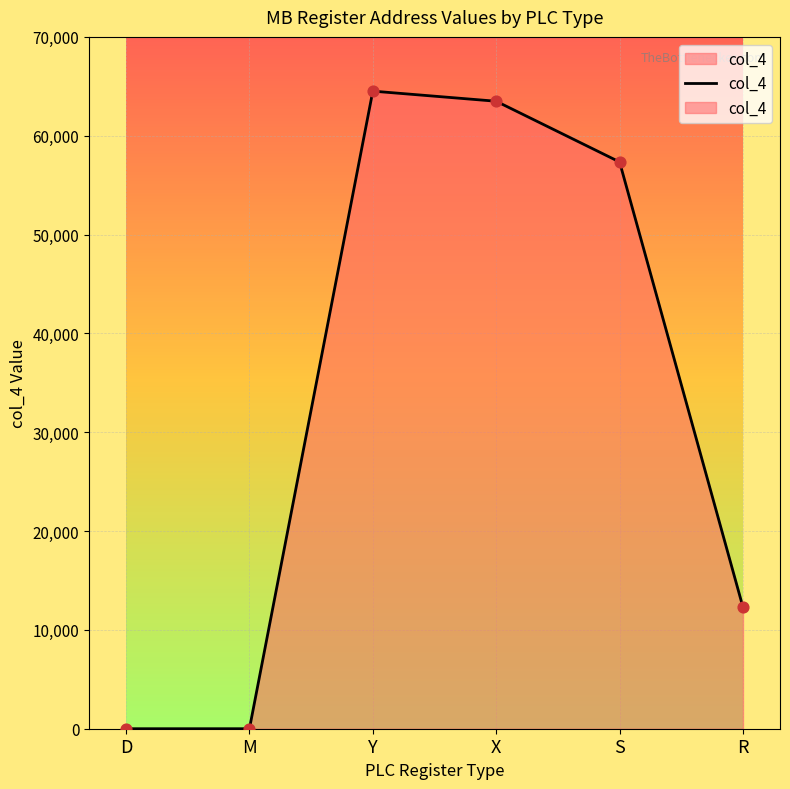

Approximately how many times larger is the value at X compared to Y?

1.0